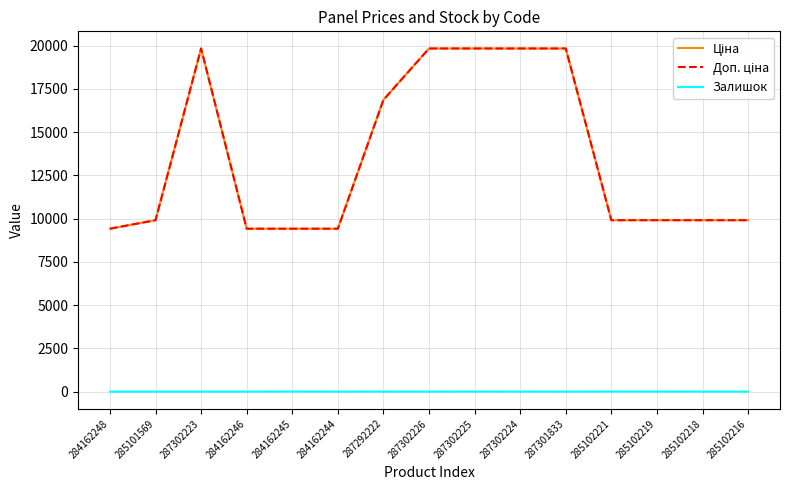

How many lines are shown in the chart?

3